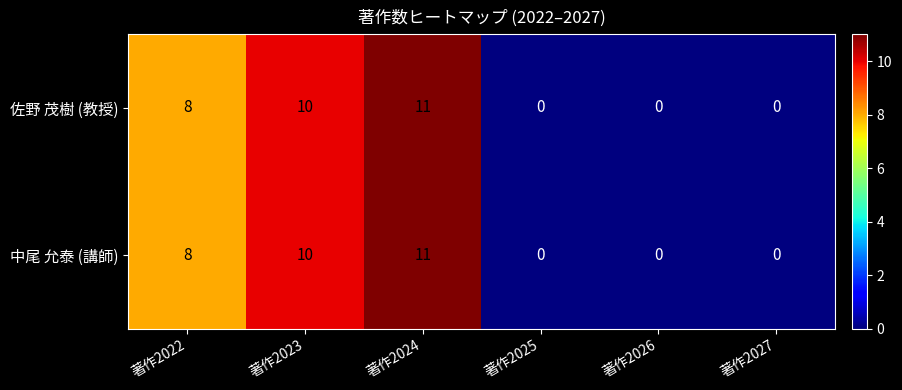

How many distinct data groups are displayed?

2